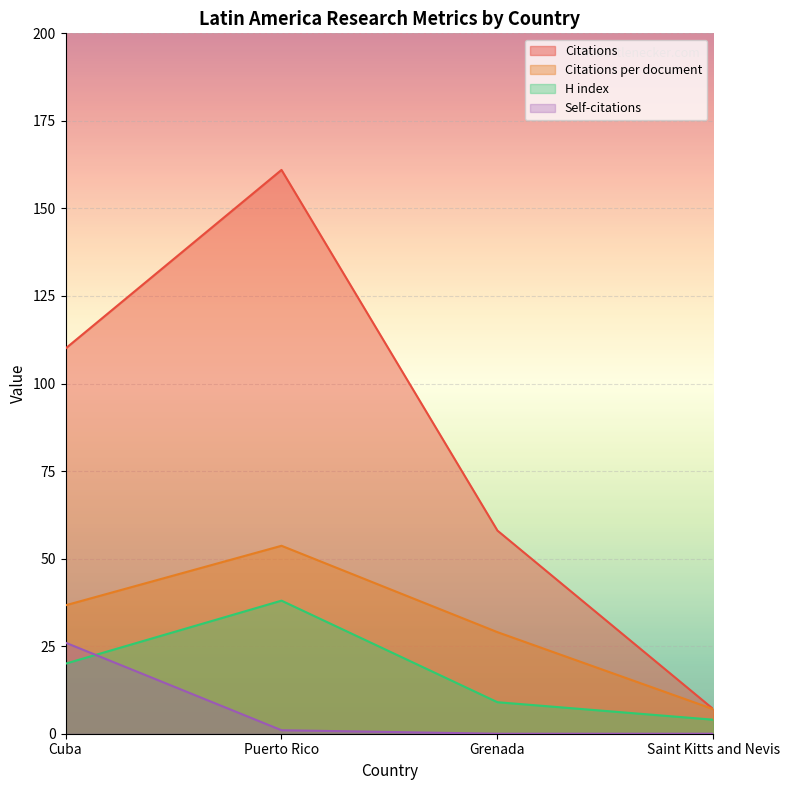

How many data points in Citations are less than 110?

2